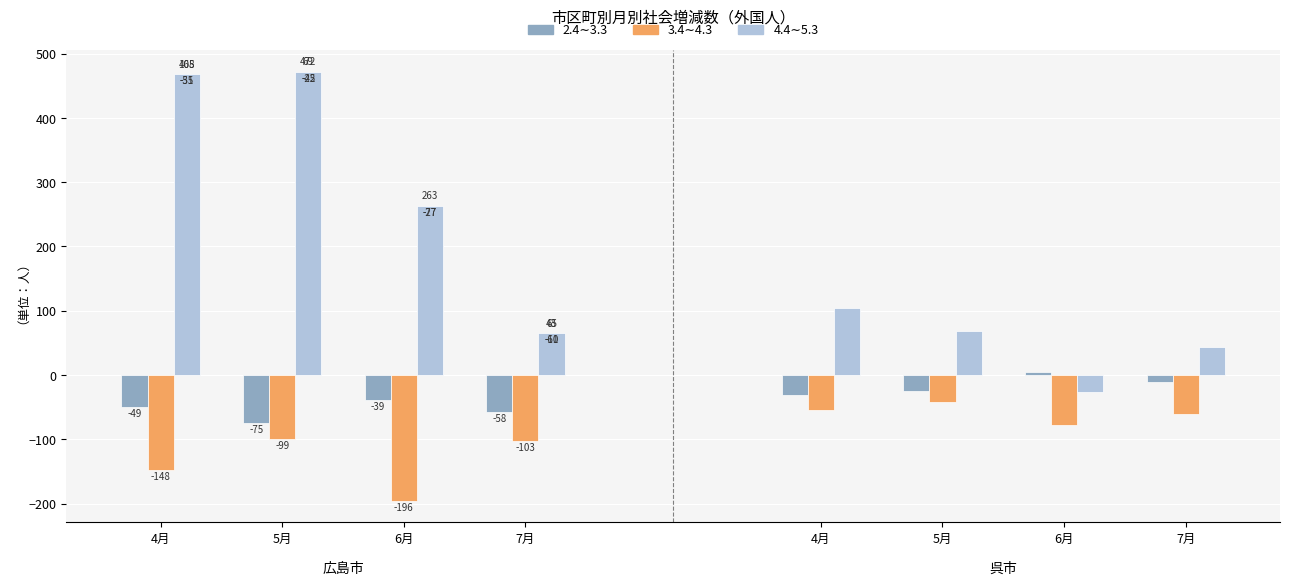

At which category is the sum across all series the highest?

5月